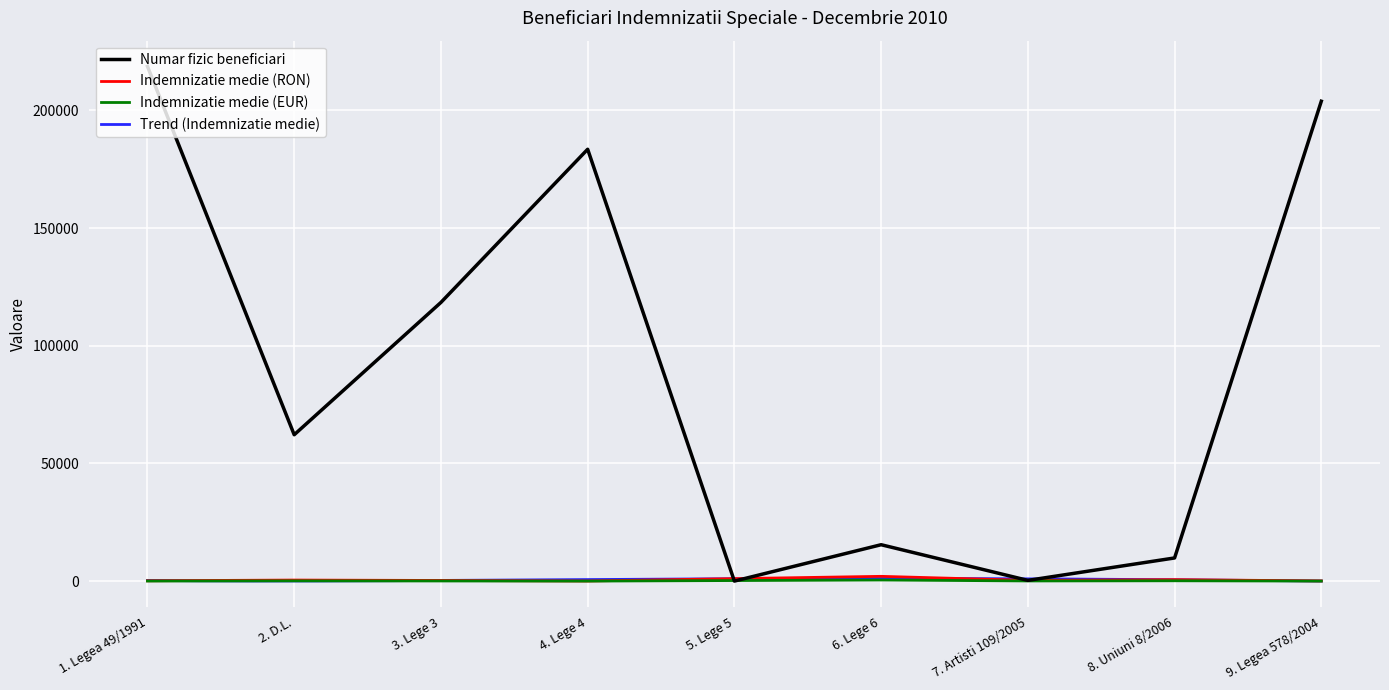

What is the maximum value for Numar fizic beneficiari?

218647.0